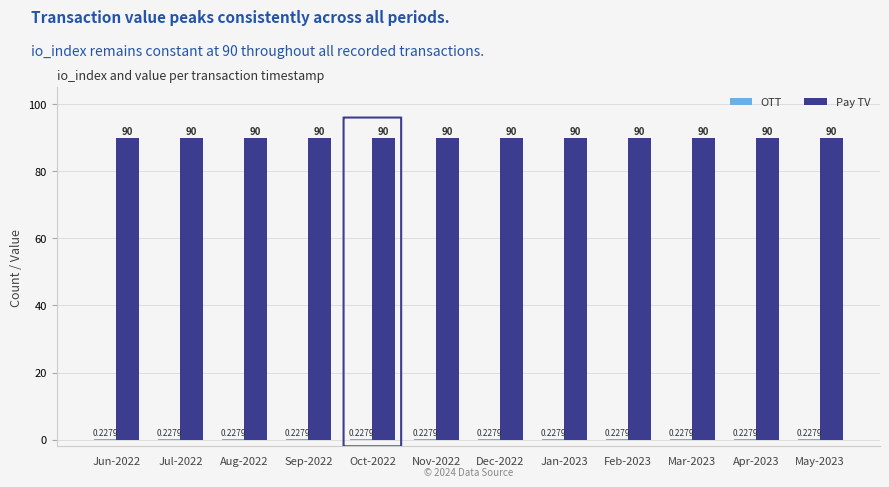

What is the sum of the Pay TV values at Mar-2023 and Nov-2022?

180.0